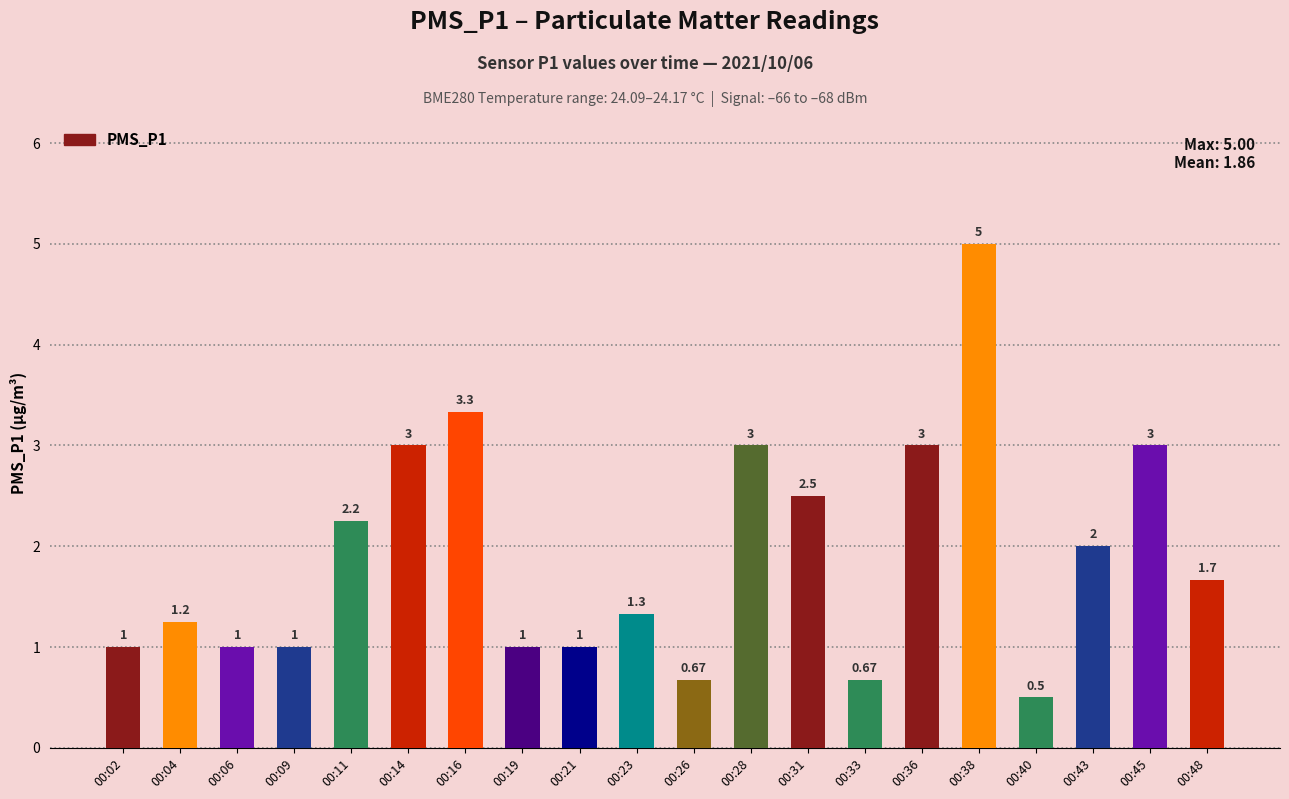

What is the average value?

1.9